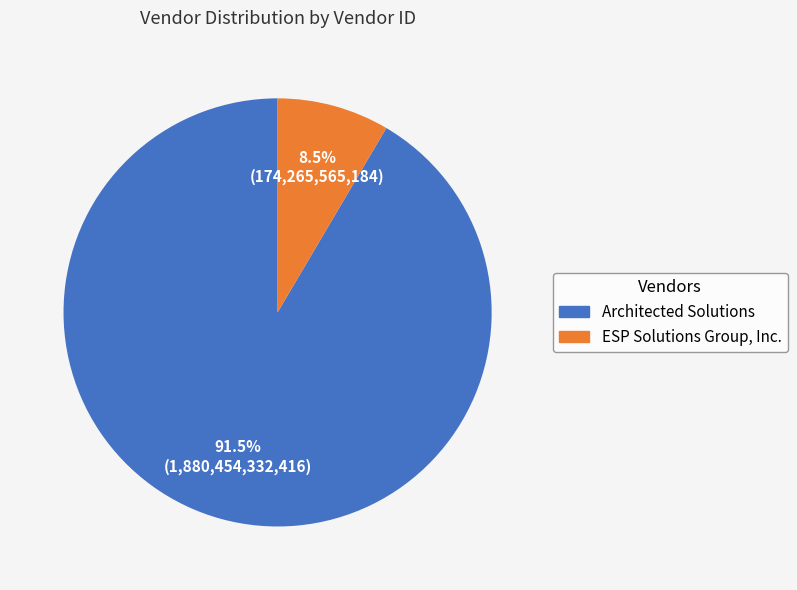

How many slices are in this pie chart?

2